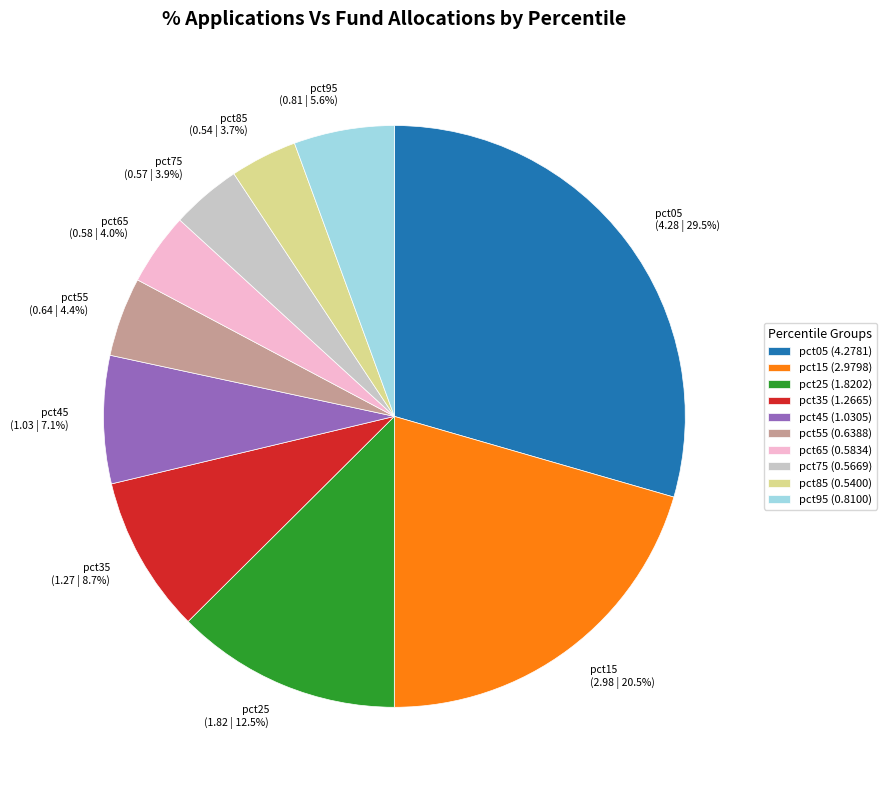

How many segments does this pie chart have?

10